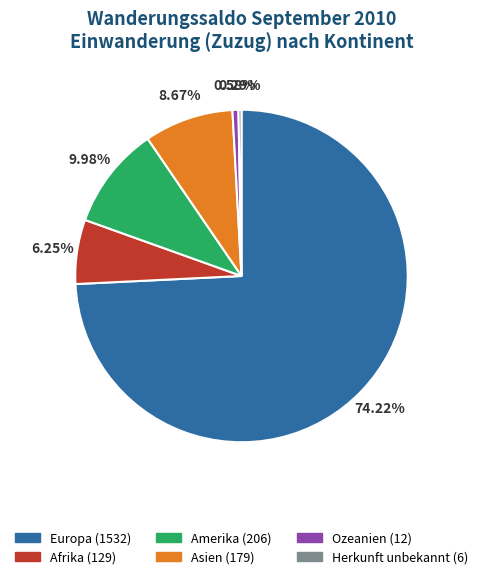

To the nearest percent, what is the average slice percentage?

17%